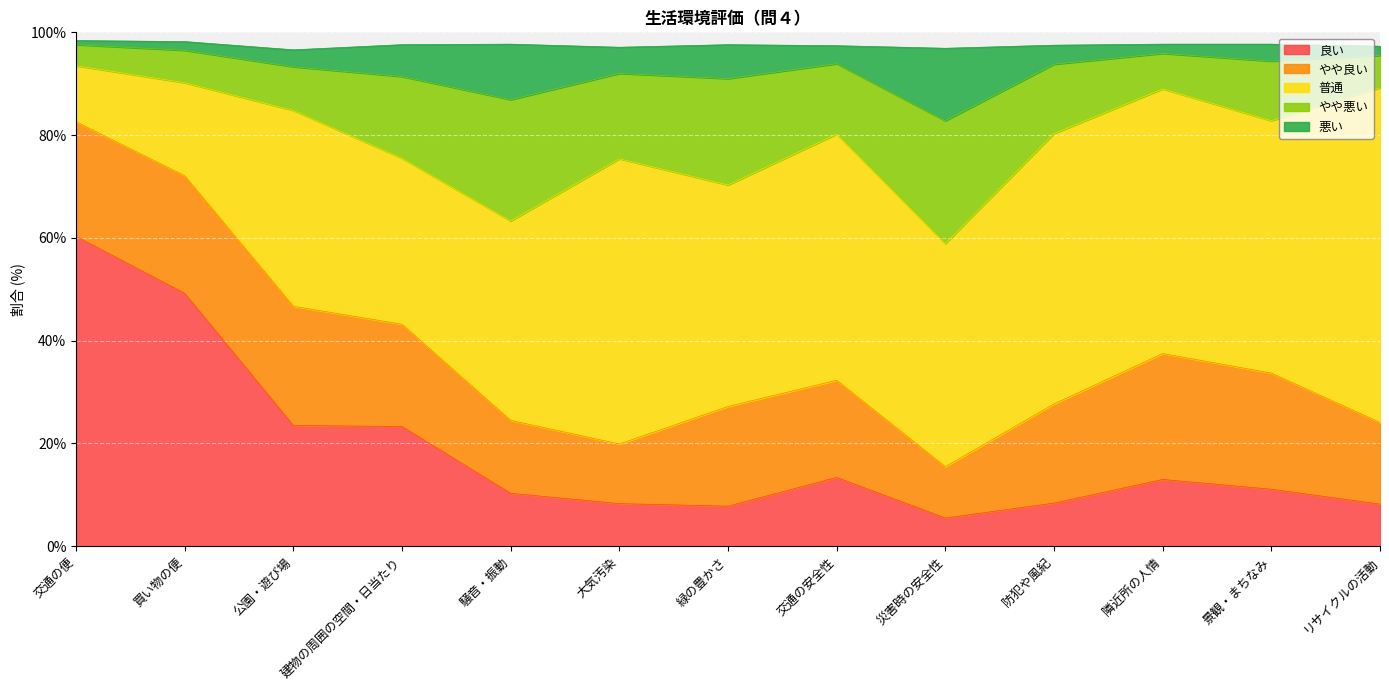

What is the difference between the maximum and minimum values in the 良い series?

54.8